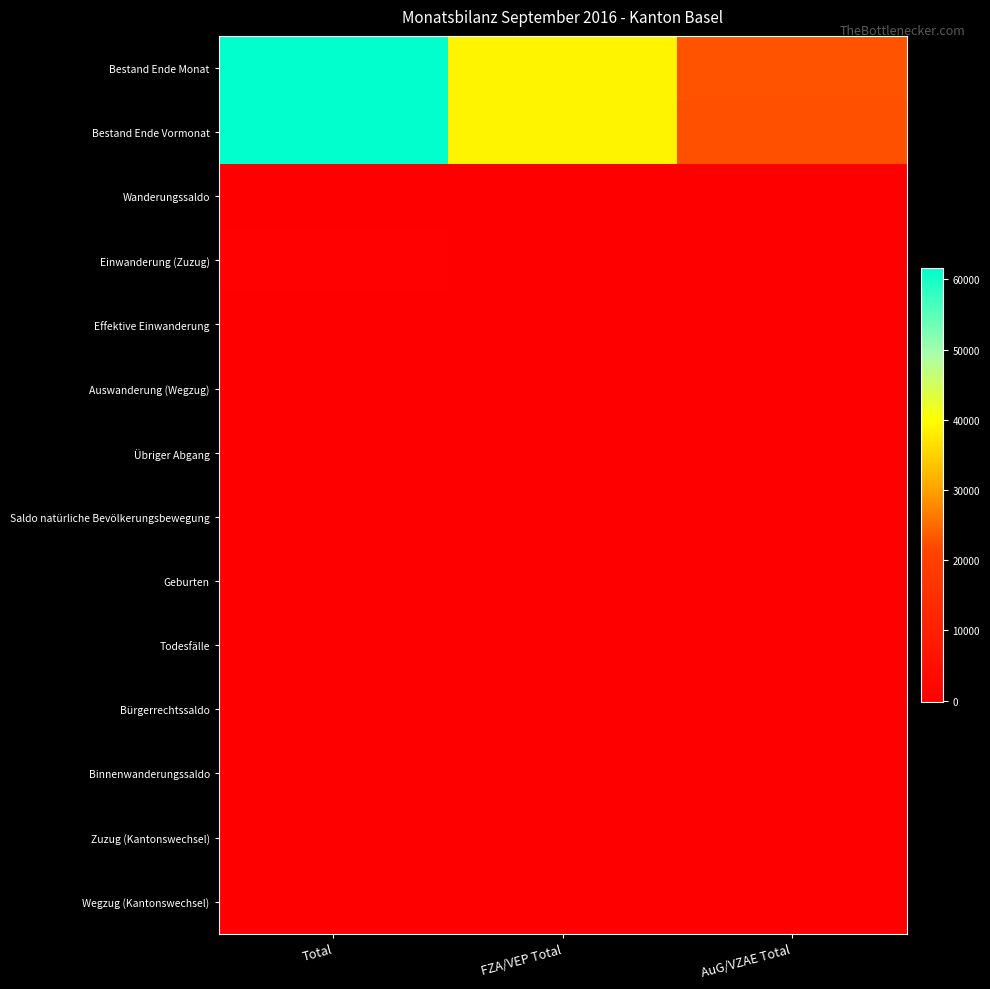

What is the smallest value displayed?

-188